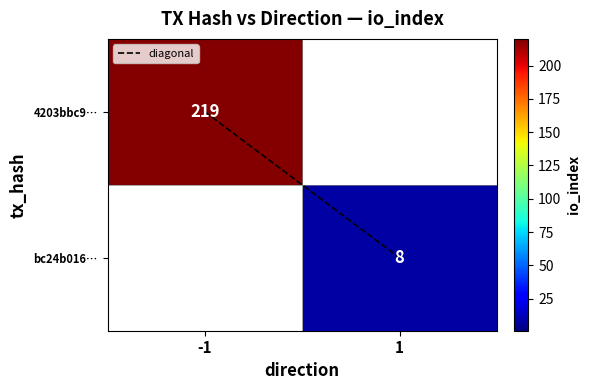

True or false: 4203bbc9… has a value of 133.3 at -1.

False